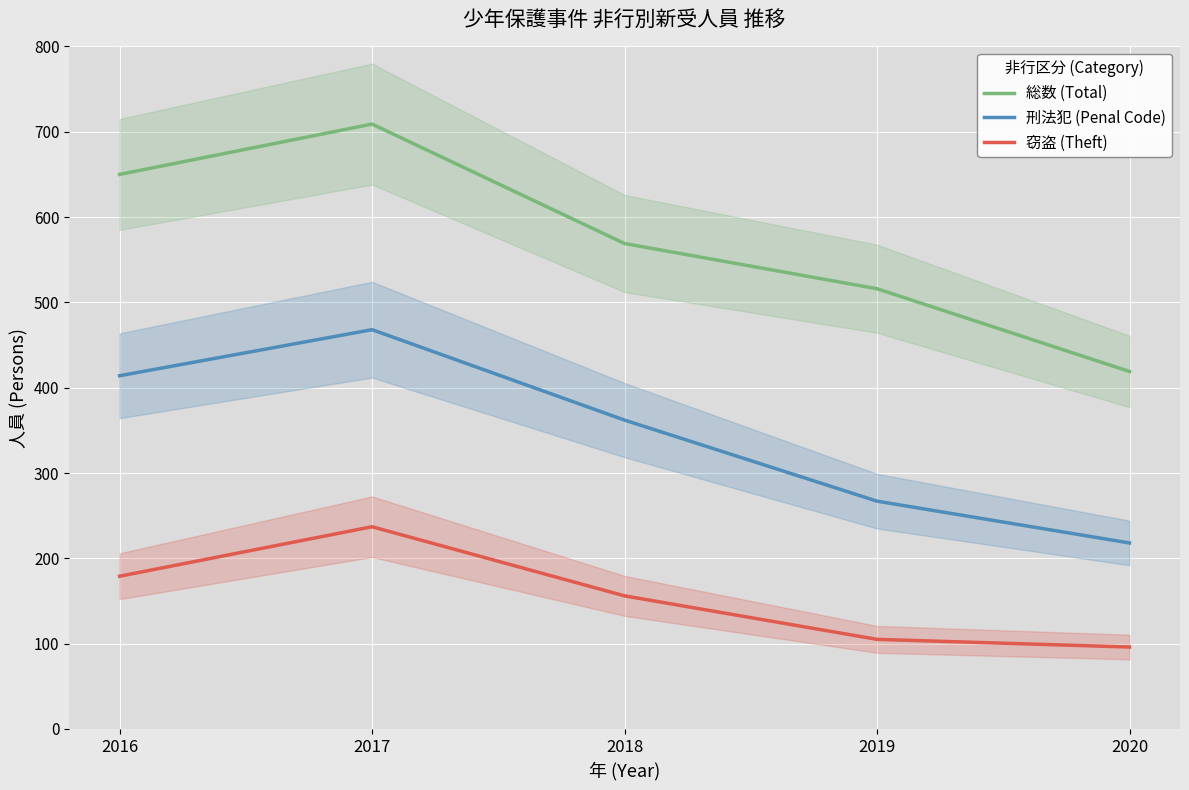

Where is the first local maximum for 窃盗 (Theft)?

2017